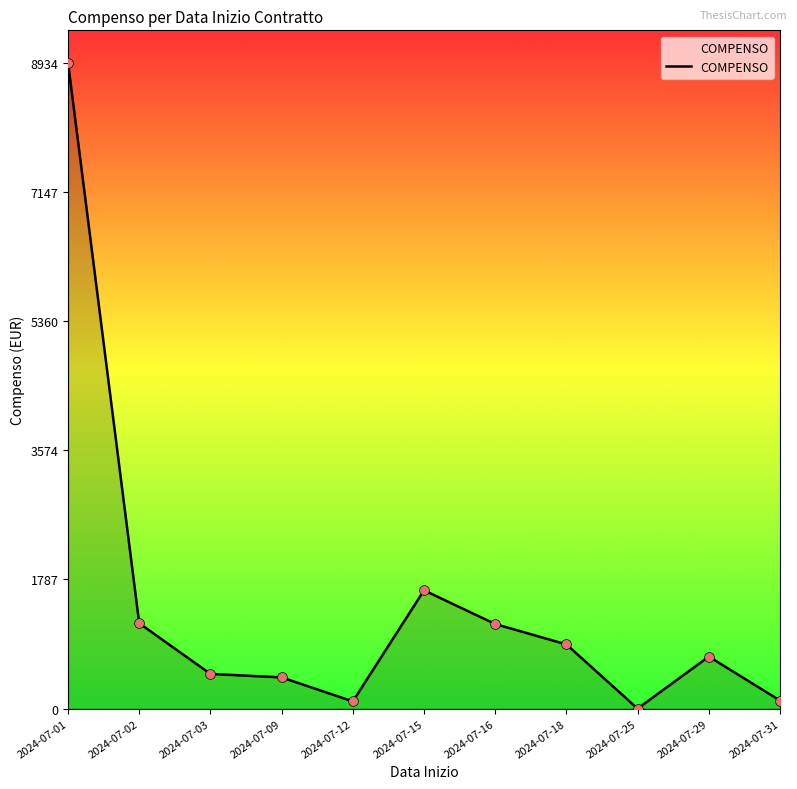

Approximately how many times larger is the value at 2024-07-15 compared to 2024-07-02?

1.4